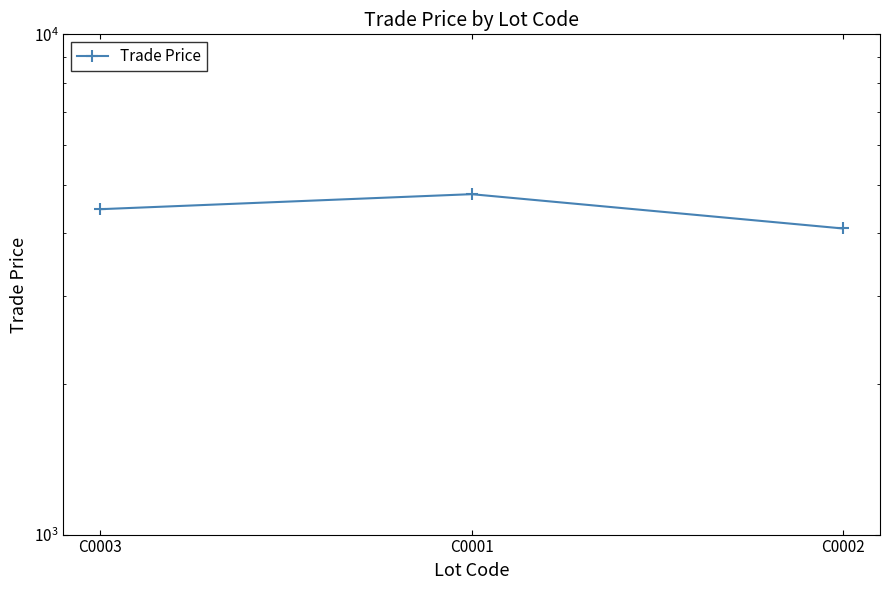

Reading right to left, what are all the values shown in this chart?

4091.7	4791.7	4471.7